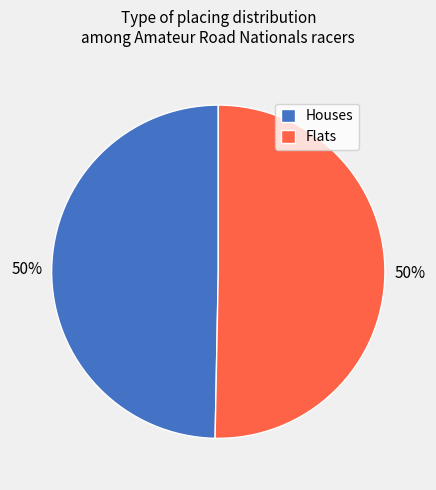

Approximately how many times larger is the value at Houses compared to Flats?

1.0